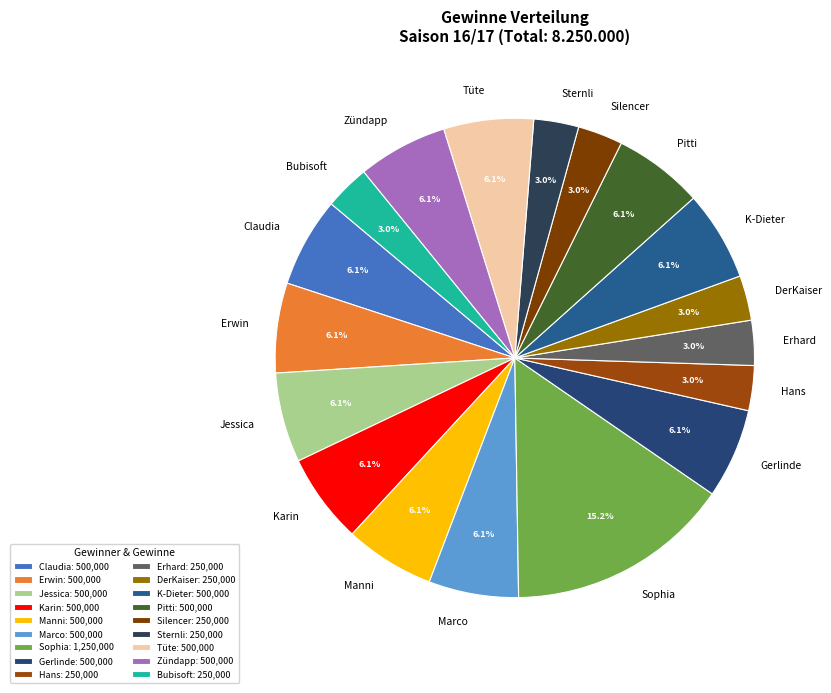

Which slice is the largest?

Sophia